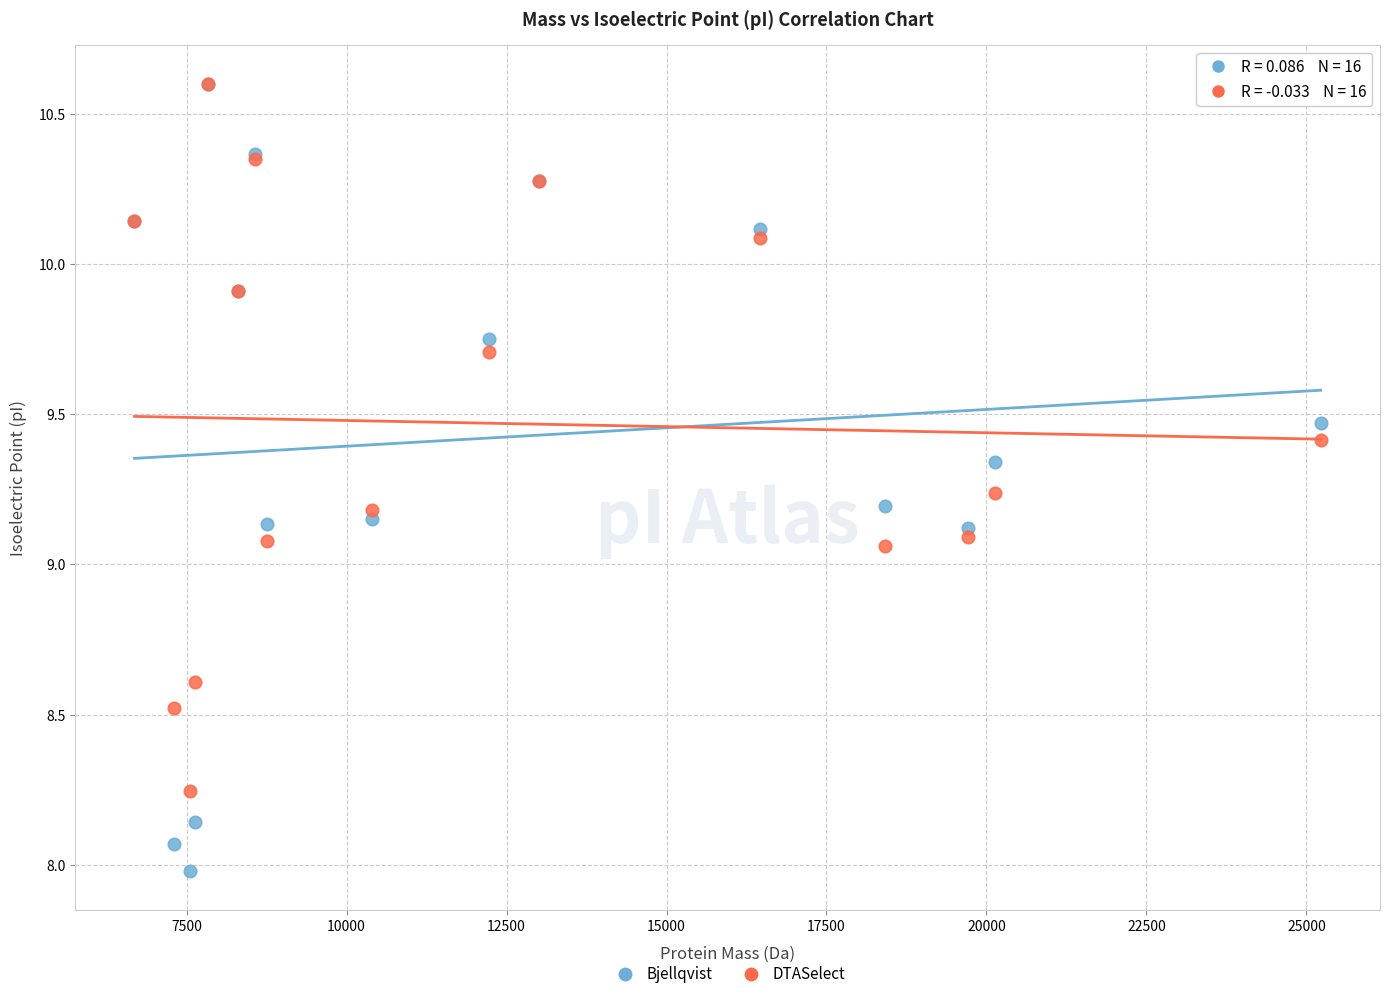

What are all the series names shown in the legend?

Bjellqvist, DTASelect